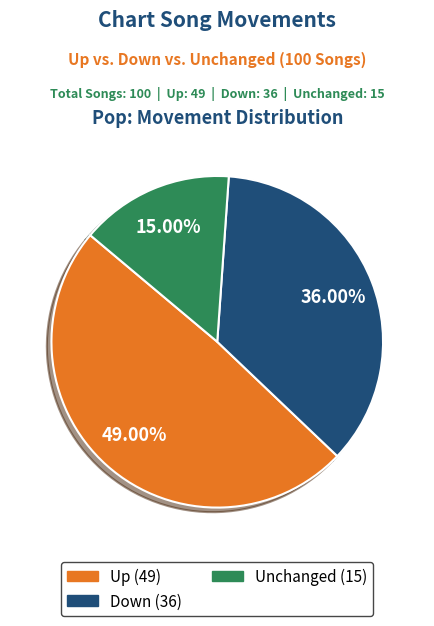

To the nearest percent, what is the difference between the largest and smallest slice percentages?

34%